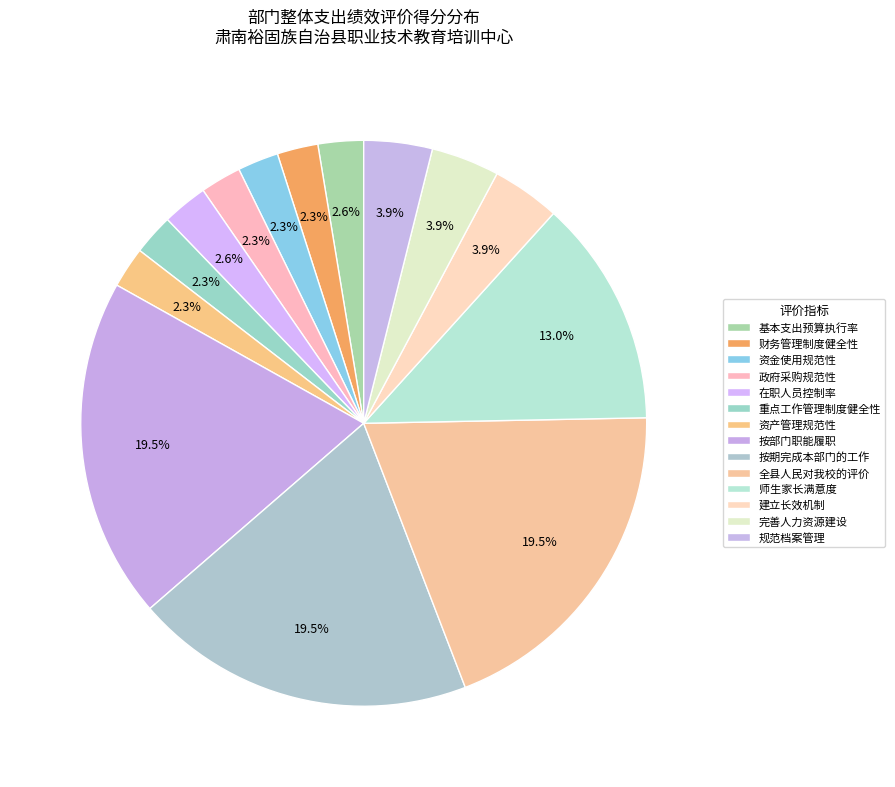

Which slice is the smallest?

财务管理制度健全性